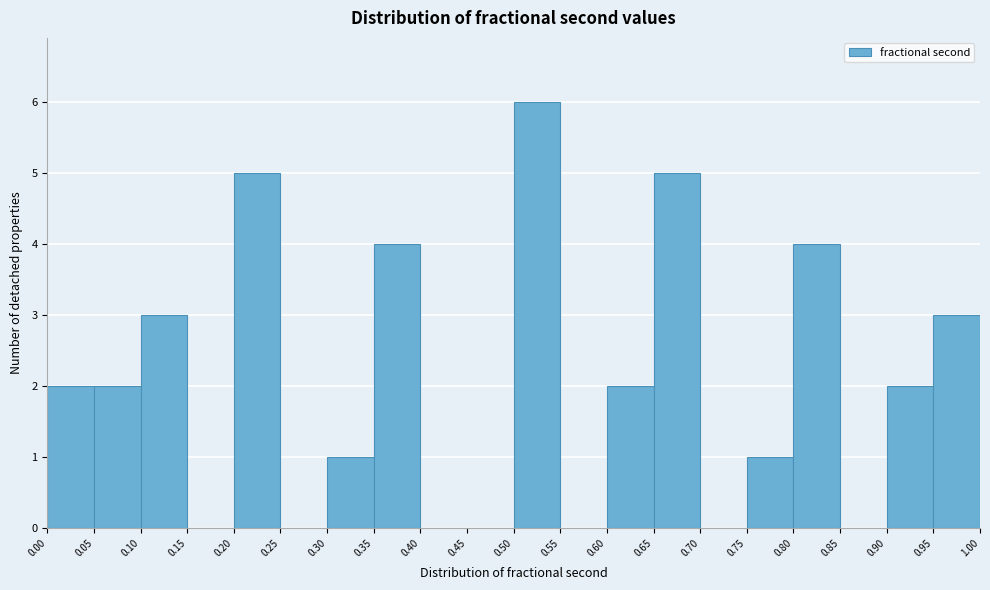

Over which range of the x-axis is the bar tallest?

0.50 to 0.55